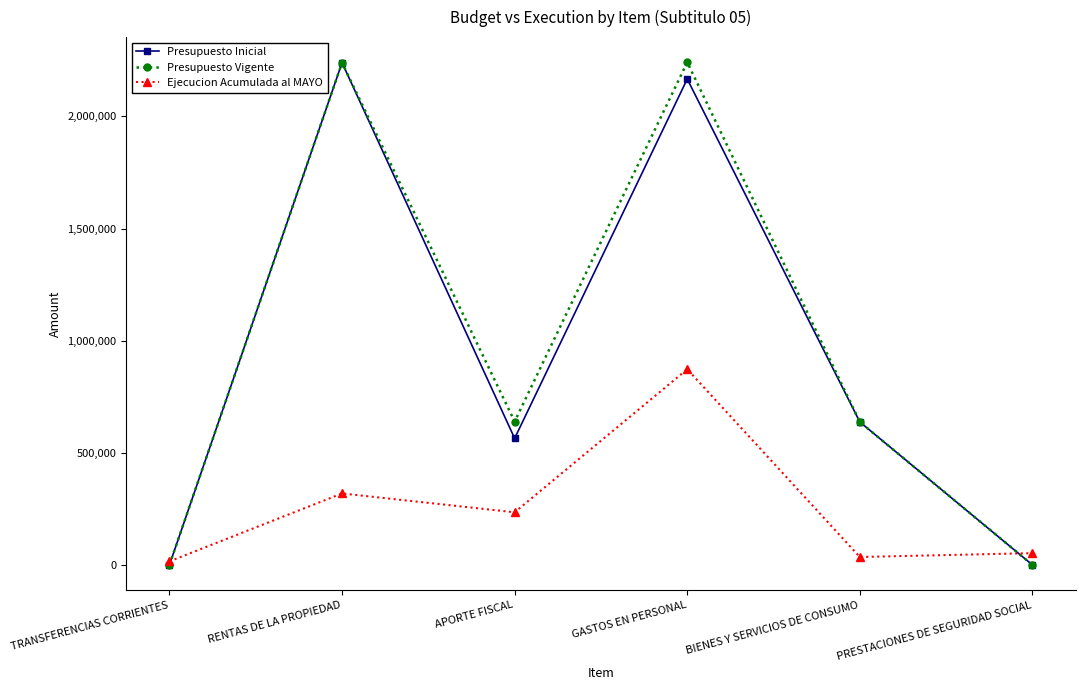

What is the total value across all series at GASTOS EN PERSONAL?

5280210